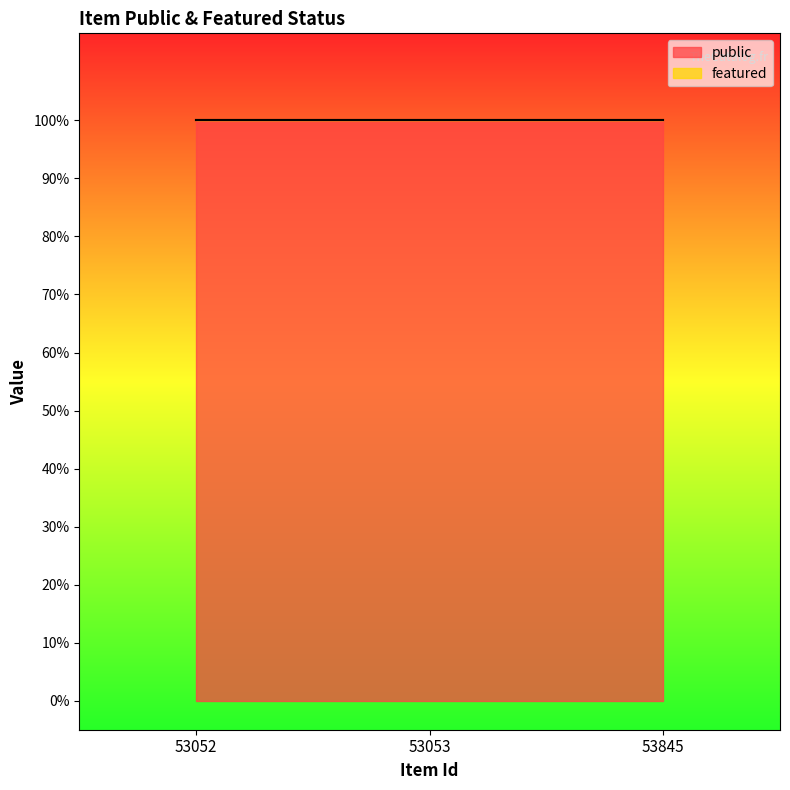

Reading right to left, transcribe all the data shown in this chart.

public: 1	1	1
featured: 0	0	0